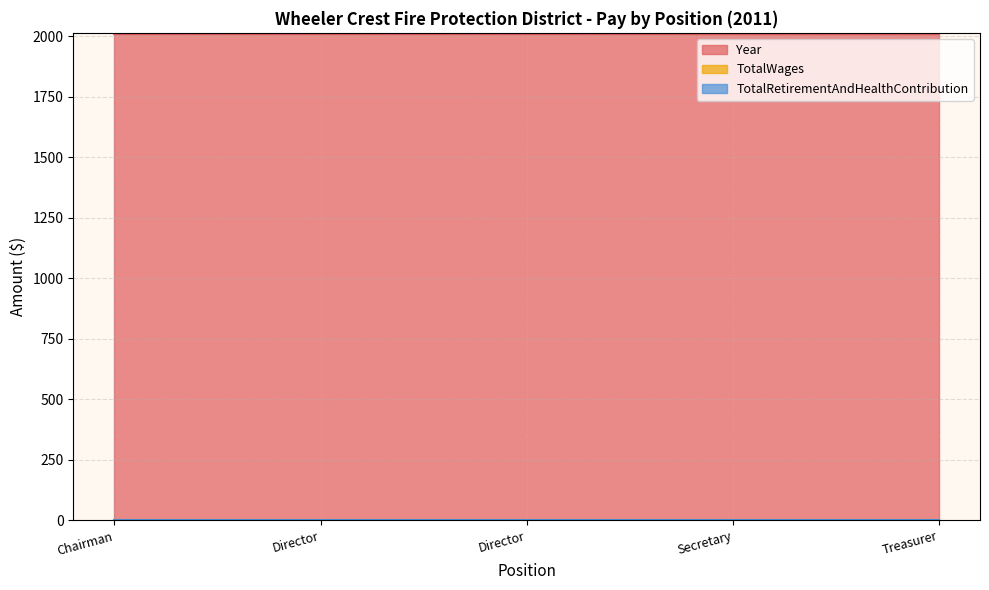

Does the chart have visible grid lines?

Yes